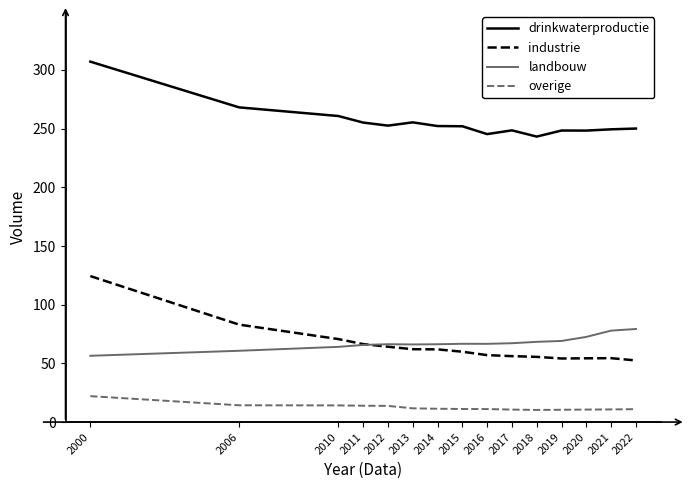

How many values in the overige series are below 11?

6